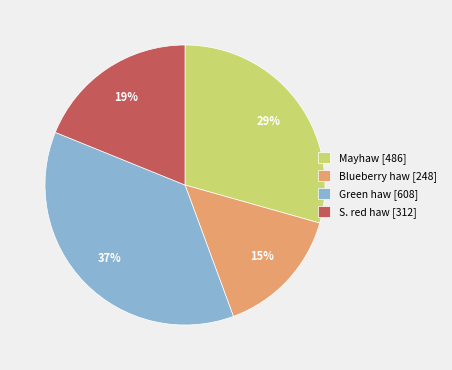

Which has a higher value, Green haw [608] or S. red haw [312]?

Green haw [608]